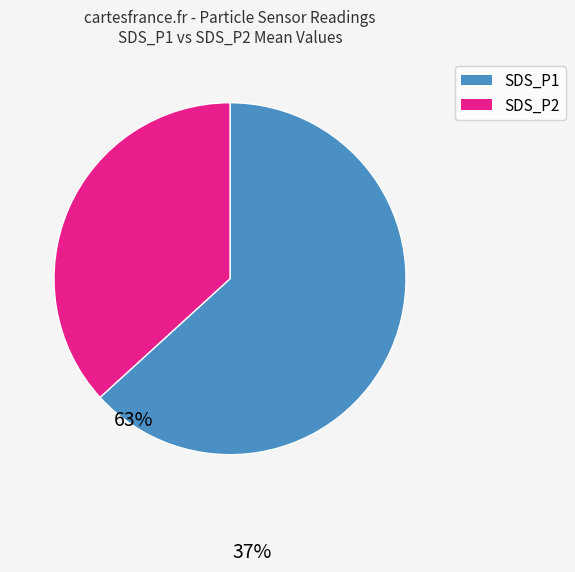

True or false: SDS_P1 accounts for 63% of the total.

True